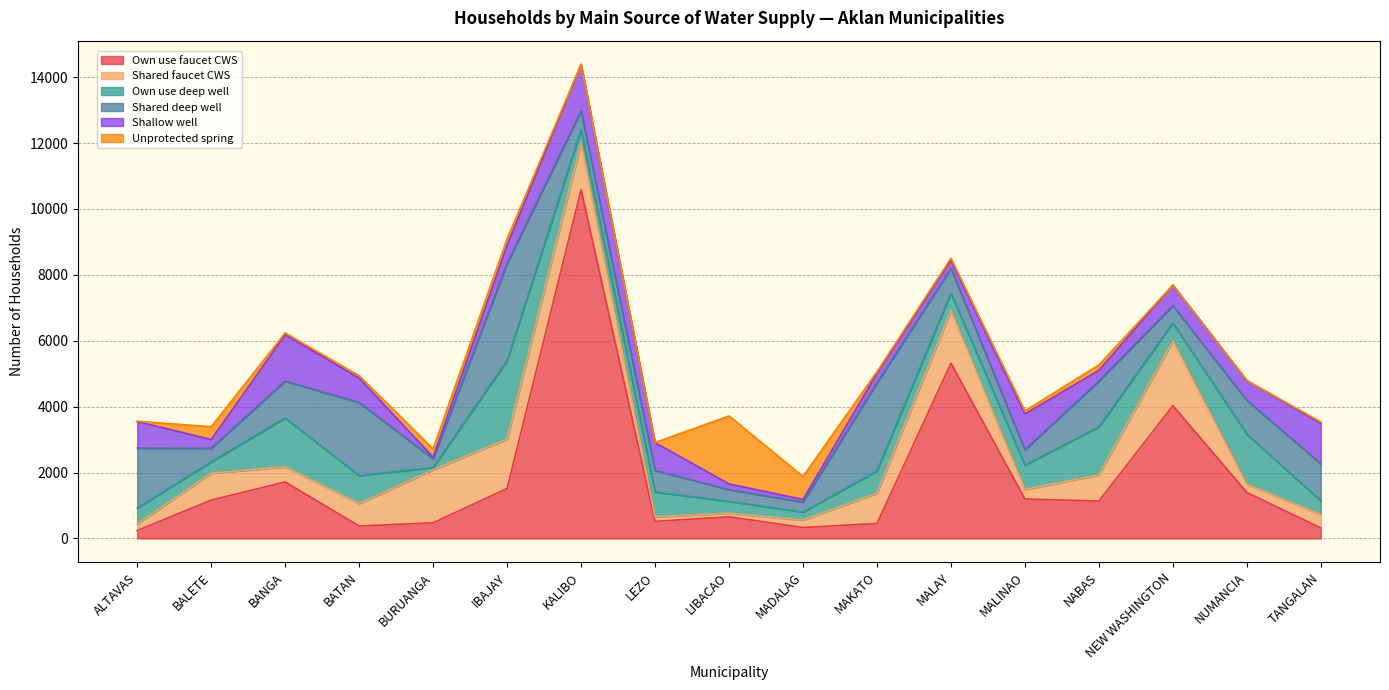

Is it true that Unprotected spring equals 2065 at LIBACAO?

True